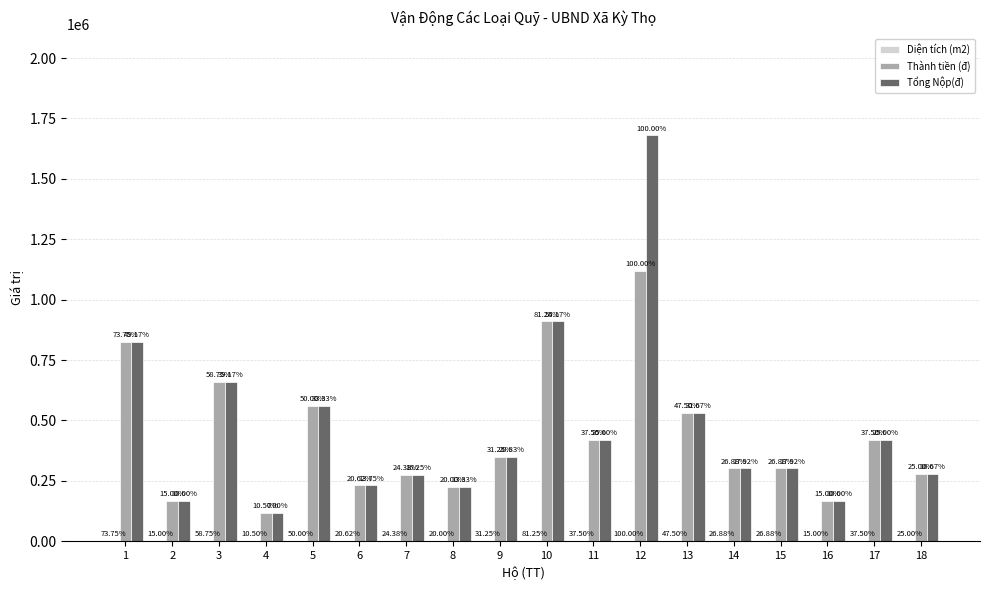

At how many categories does at least one series exceed 178382?

15